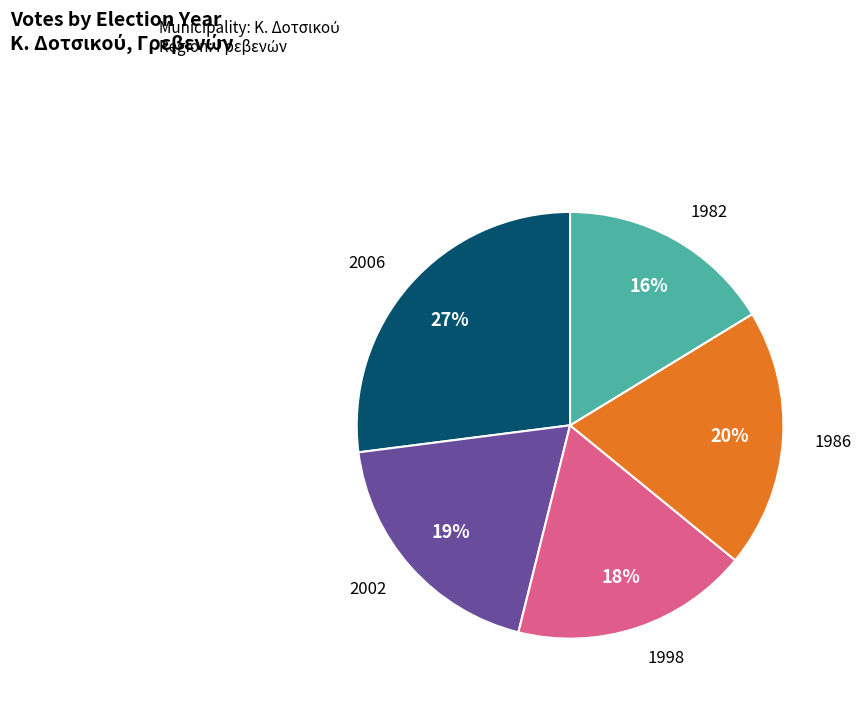

Combined, do 1998 and 1986 account for over 50%?

No